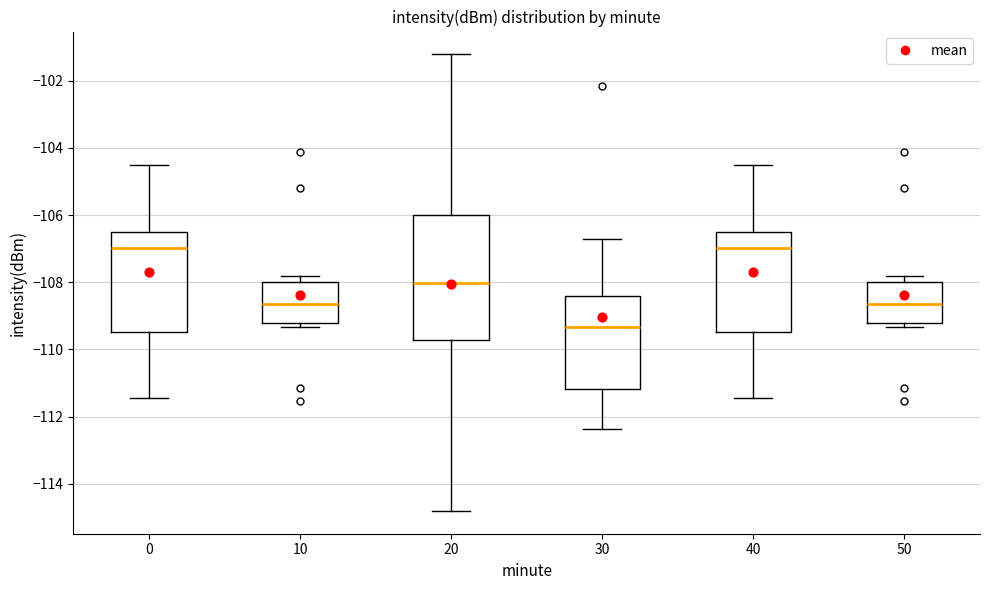

Which box is the tallest, from its lower edge to its upper edge?

20